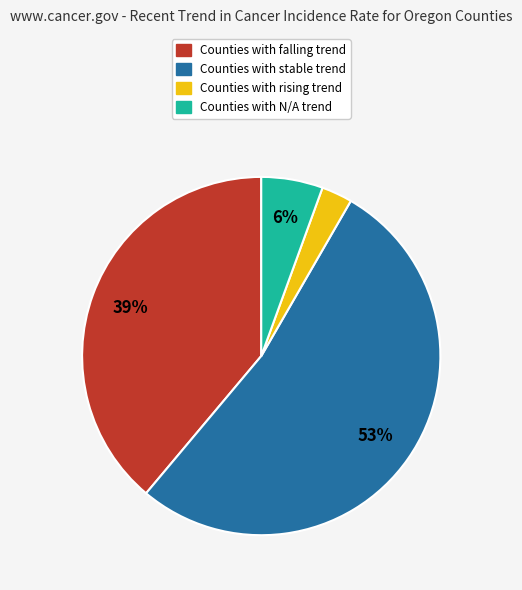

Does any single category account for the majority?

Yes